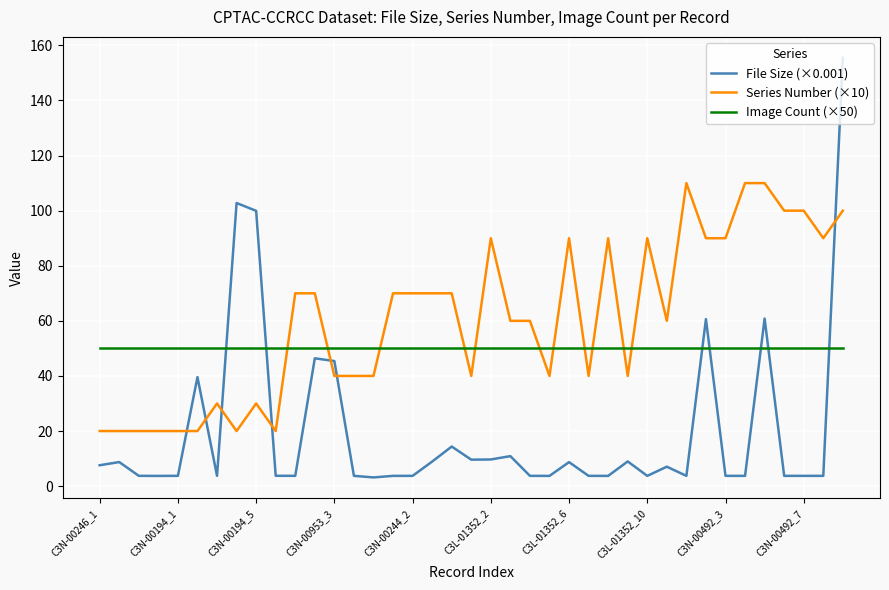

What is the maximum value shown in the chart?

155.5